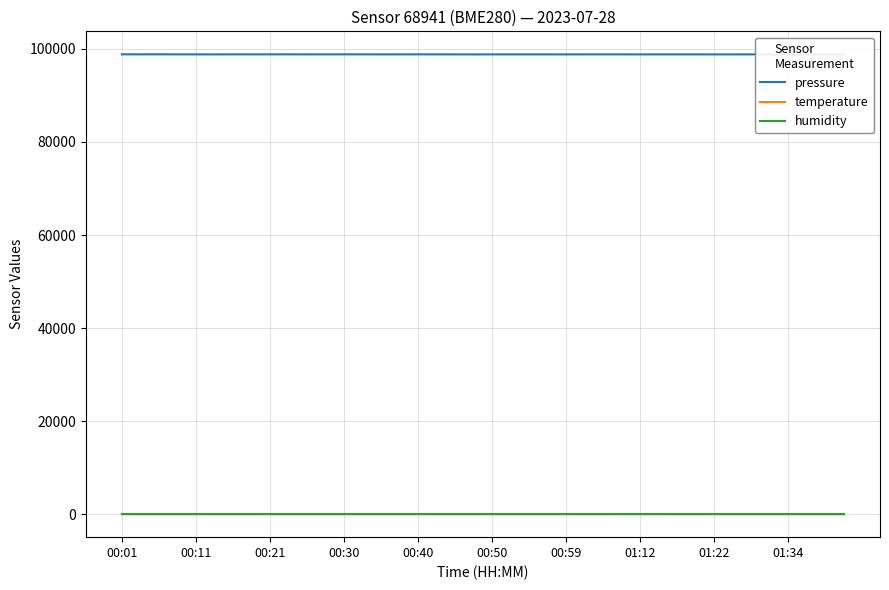

What is the difference between the highest and lowest values at 22?

98806.2